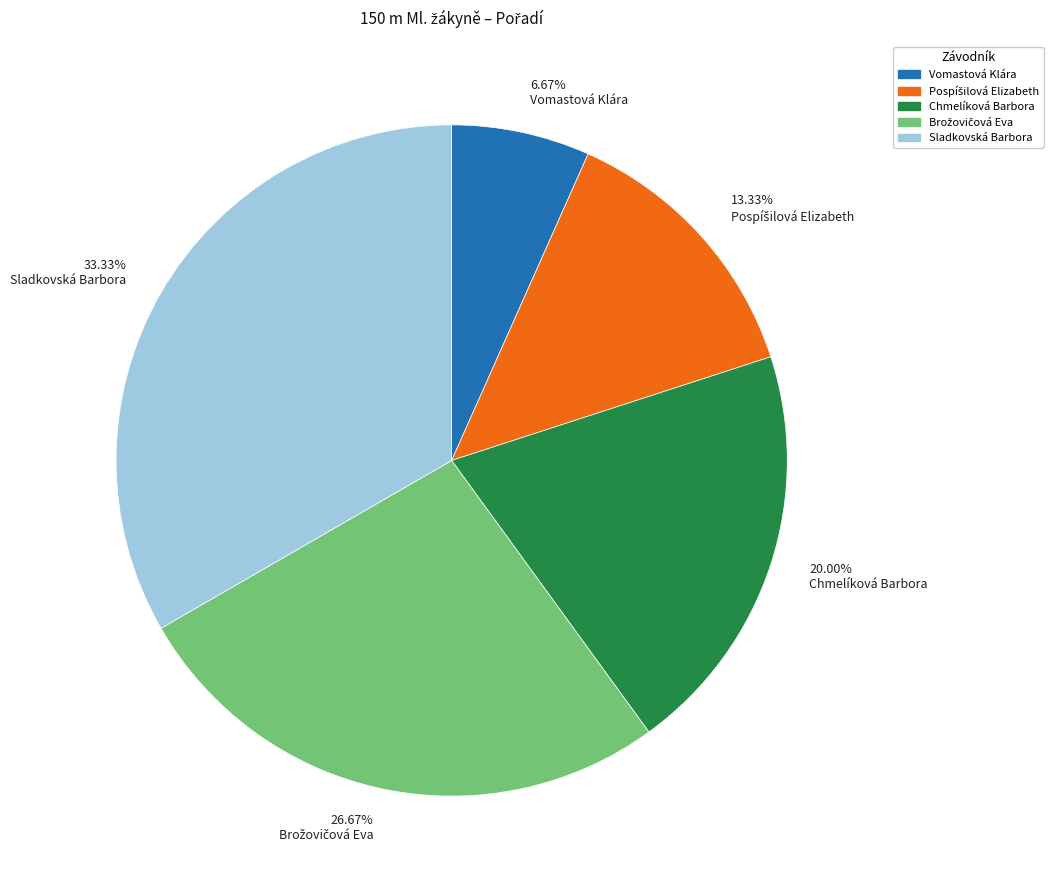

Which category has the biggest portion of the pie?

33.33% Sladkovská Barbora